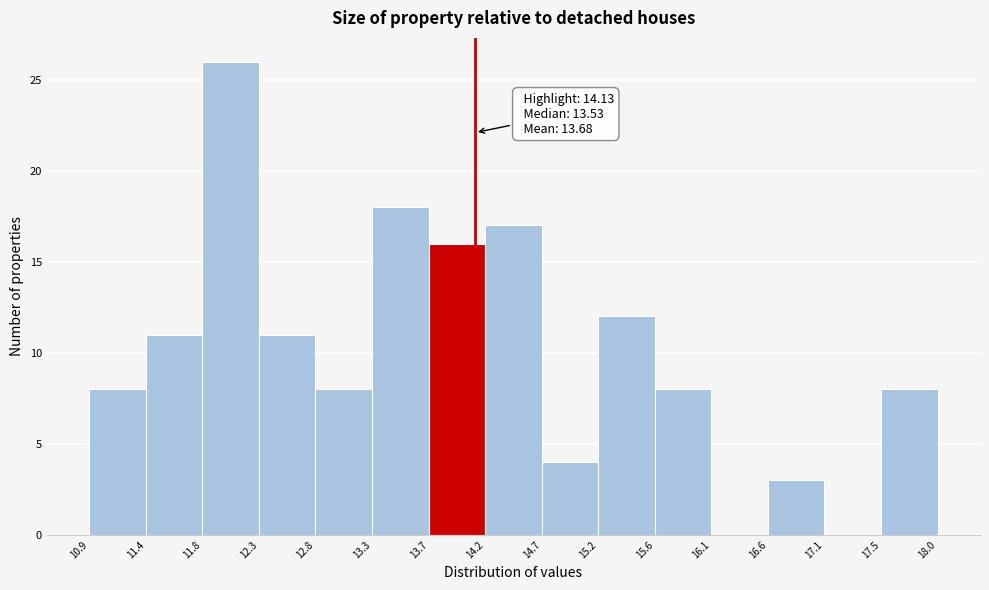

Which range on the x-axis has the tallest bar?

11.8 to 12.3